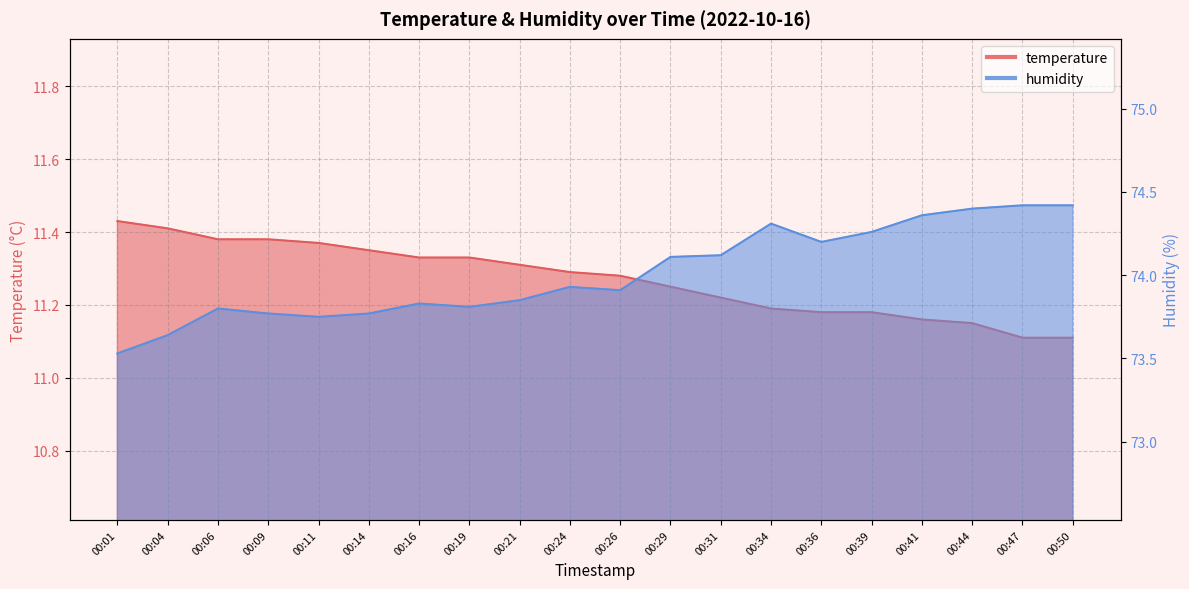

Rank the series by their maximum value, from highest to lowest.

humidity, temperature